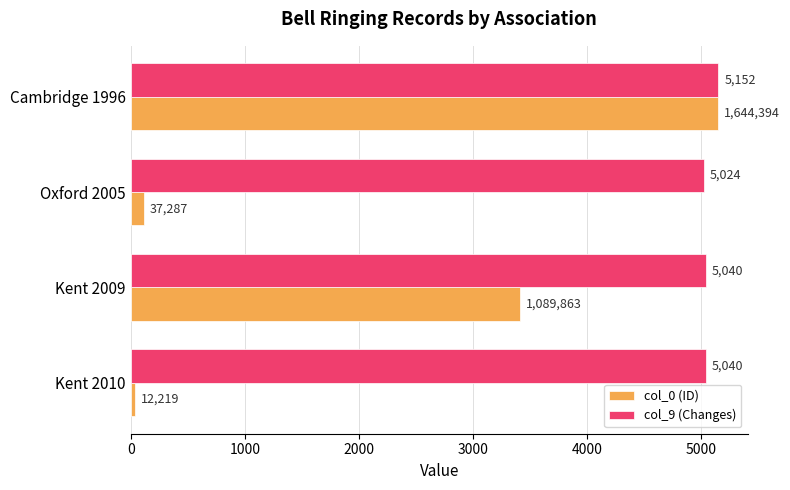

Which label corresponds to the largest value in the chart?

Cambridge 1996